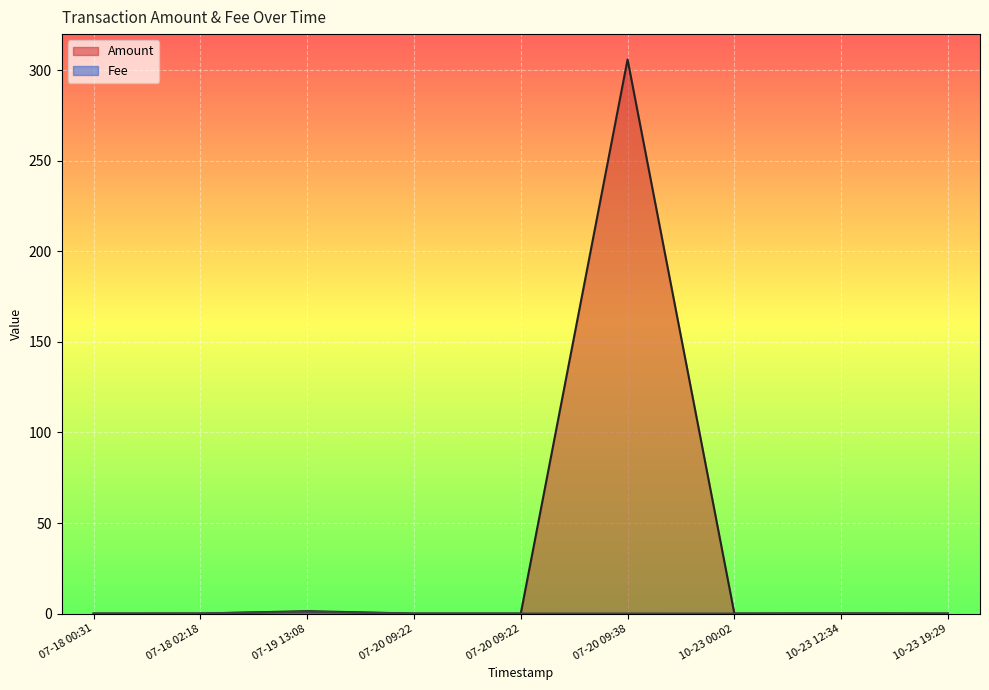

What is the label of the 4th point from the left?

07-20 09:22